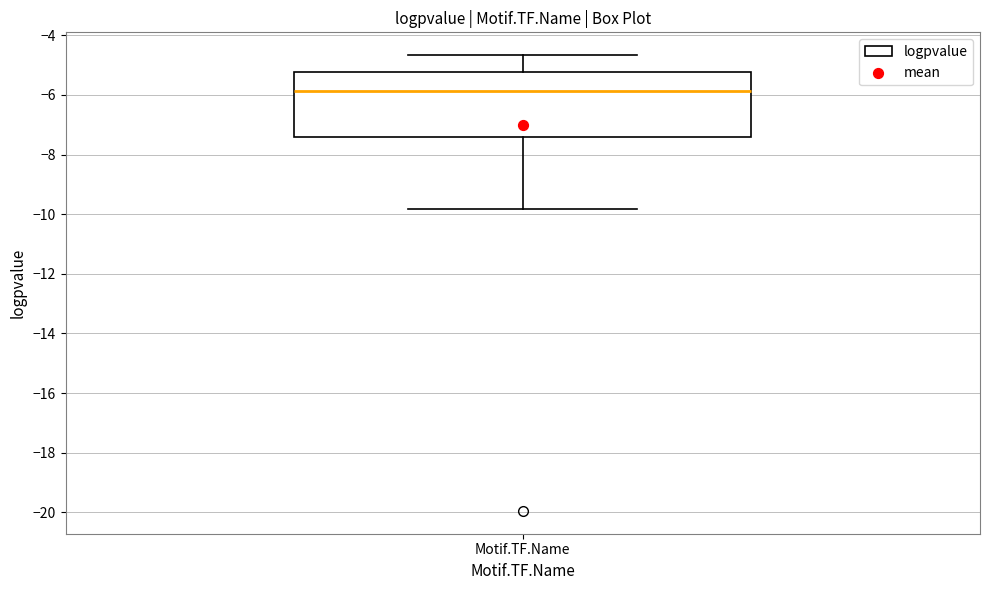

Where is the lower edge of the box for Motif.TF.Name on the y-axis? The values are not printed on the chart, so give them approximately, as read against the axis.

-7.4